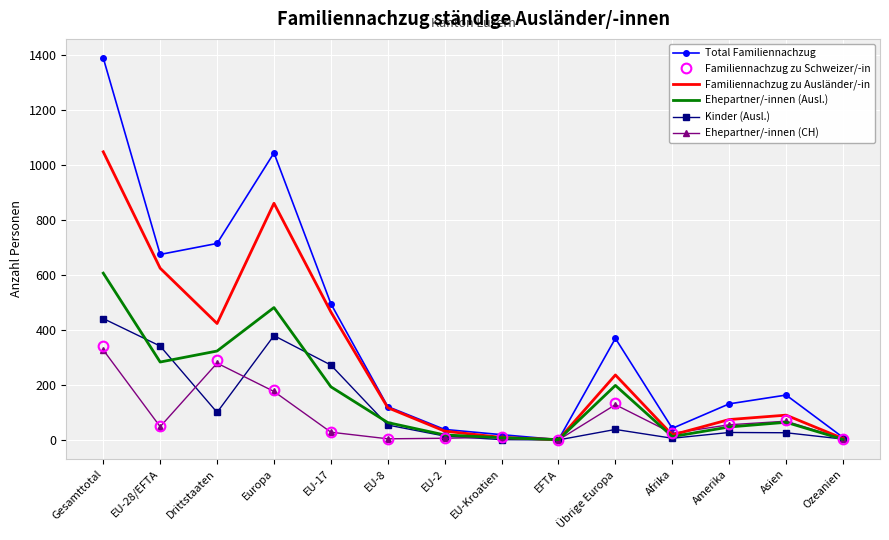

Which series has the largest total across all categories?

Total Familiennachzug